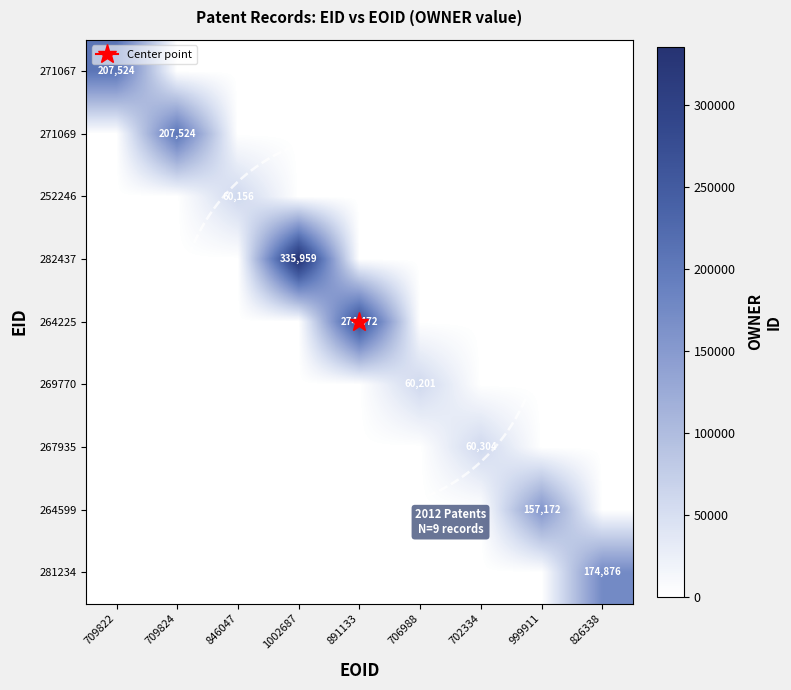

How many categories are shown in the chart?

9